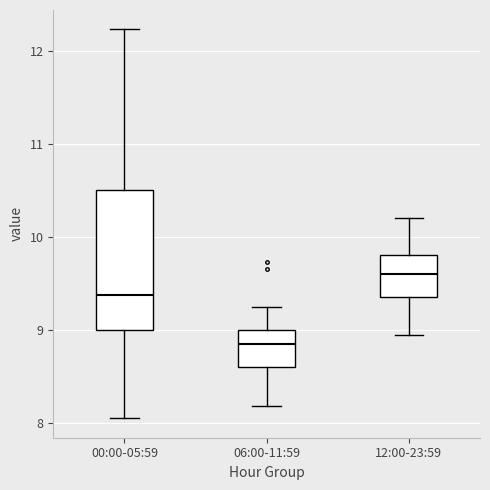

Which box is the tallest, from its lower edge to its upper edge?

00:00-05:59